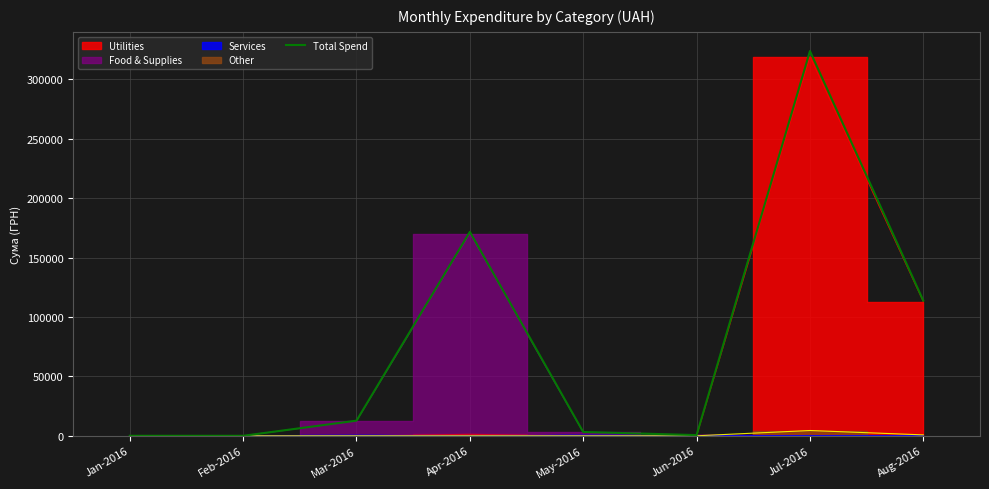

At which category does the data reach its first local peak?

Apr-2016